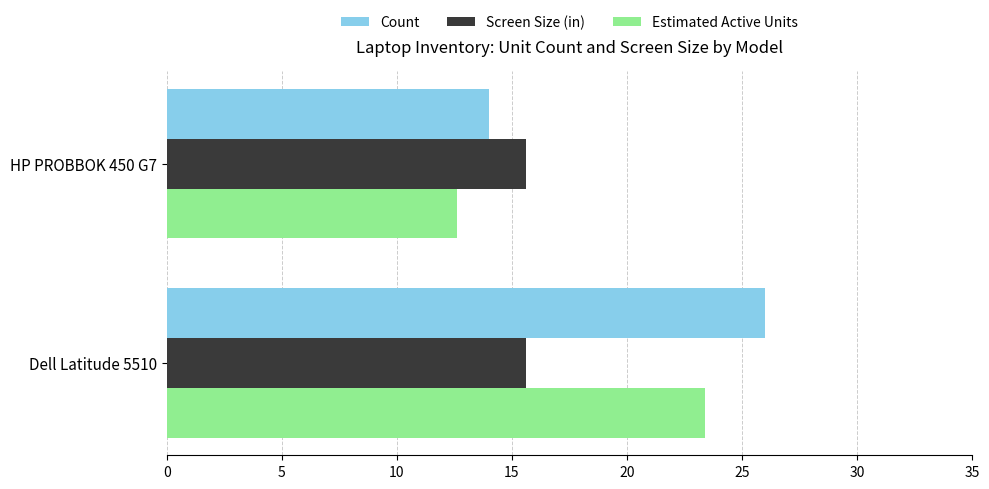

What value does the Estimated Active Units series have at Dell Latitude 5510?

23.4